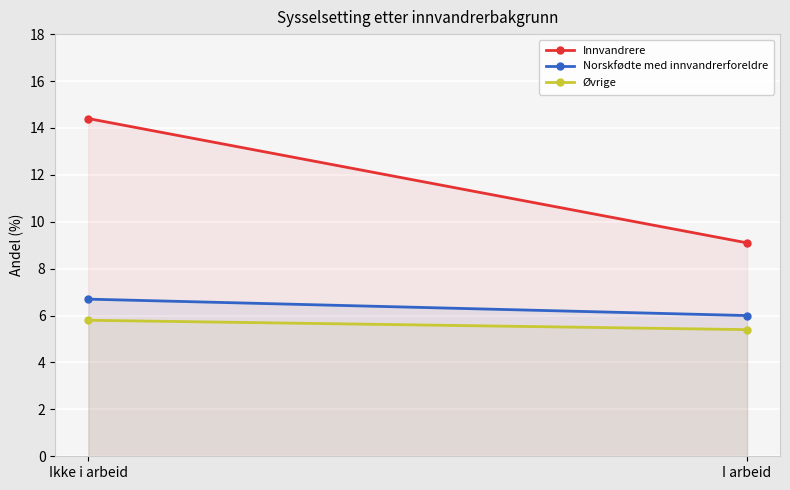

Which series has the largest total across all categories?

Innvandrere